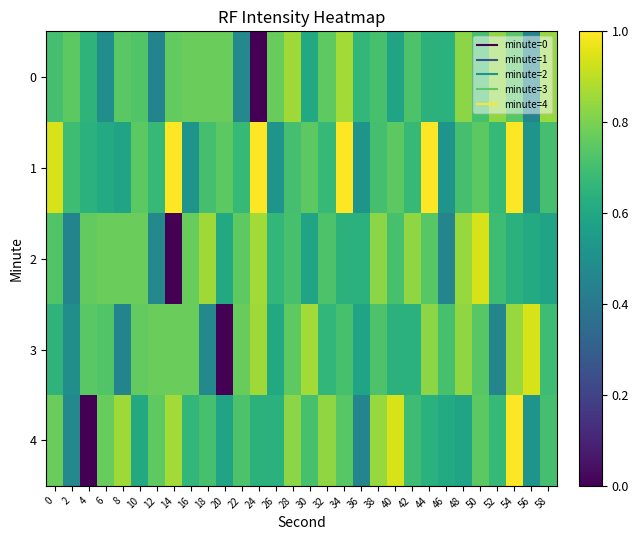

List the series in order of their peak value, highest first.

1, 4, 2, 3, 0